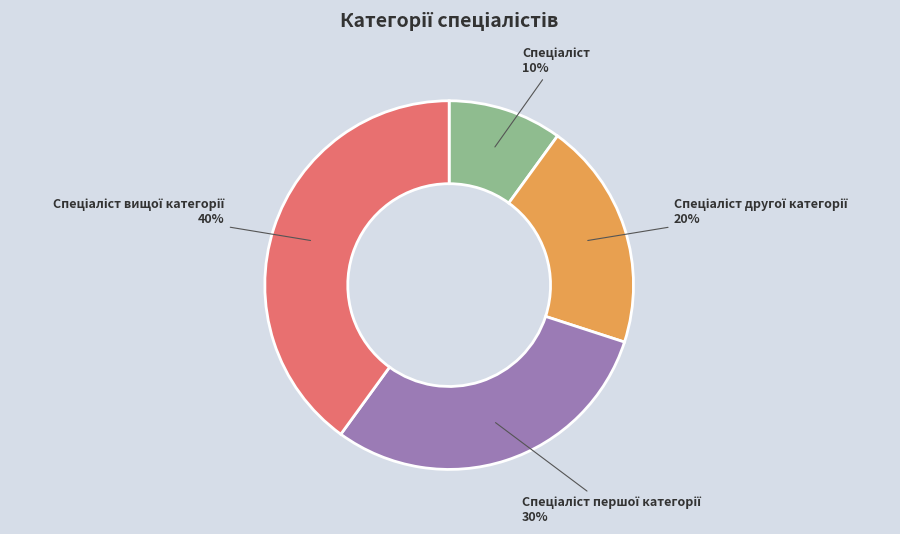

Does any single category account for the majority?

No